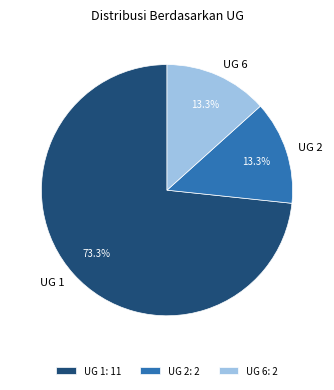

What percentage do UG 1 and UG 2 together represent?

86.7%